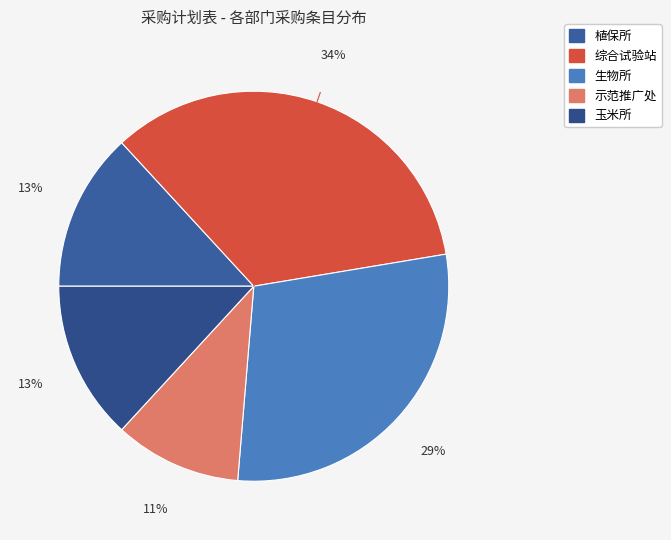

True or false: 植保所 accounts for 13% of the total.

True